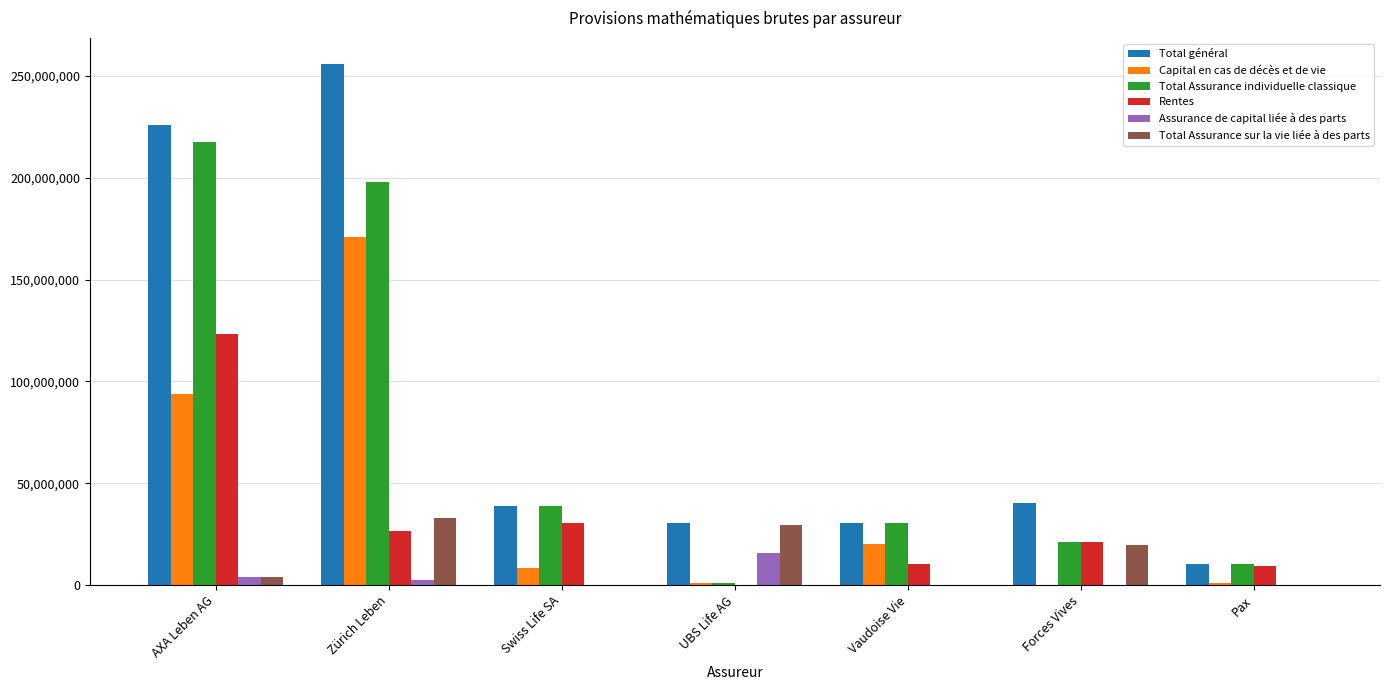

How many categories are shown in the chart?

7